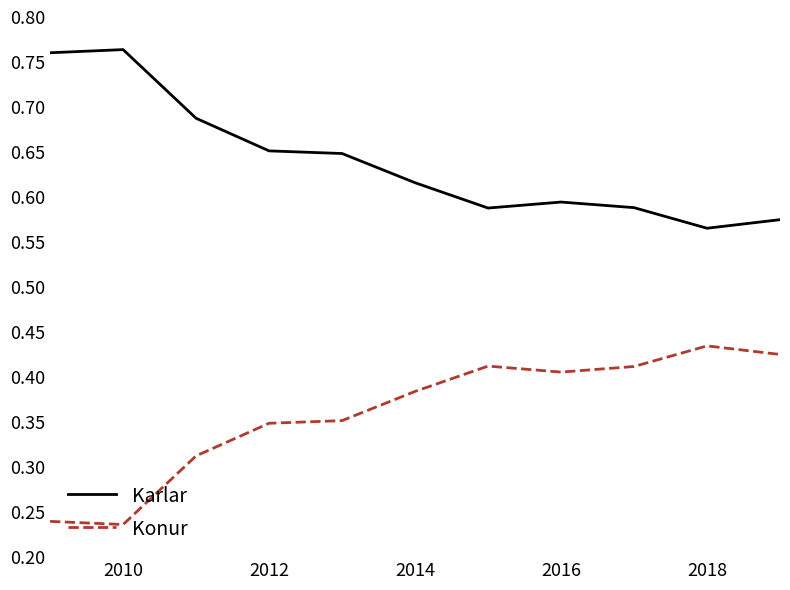

True or false: Konur and Karlar intersect in this chart.

False